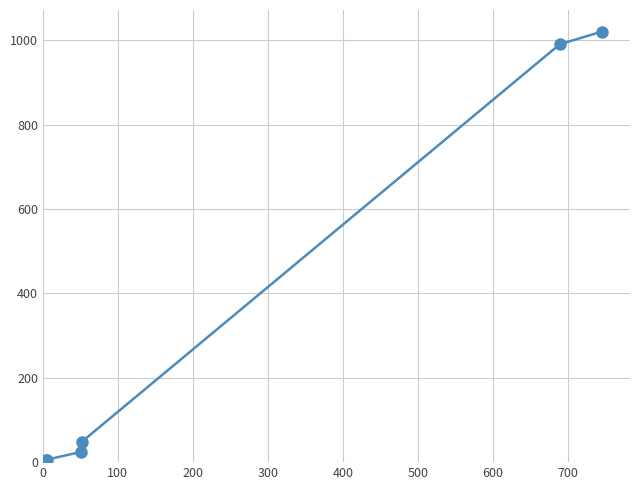

Reading left to right, transcribe all the data shown in this chart.

252.9	5452.1	5705.1	24517.7	47602.3	990361.3	1020584.2